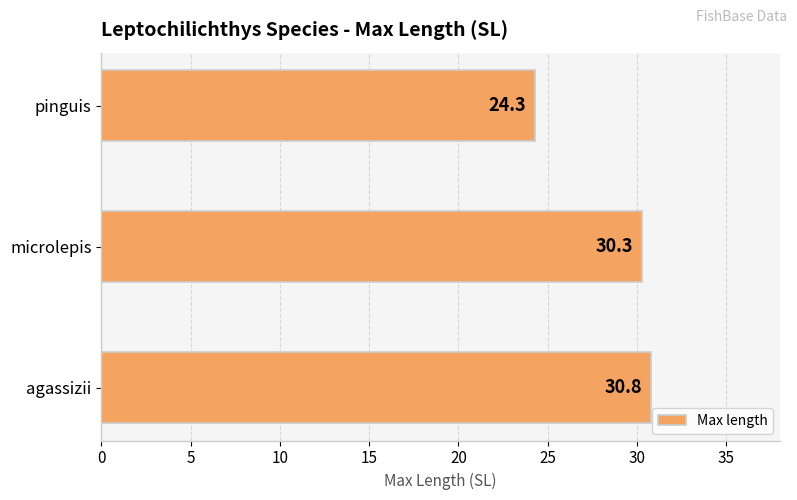

At which category does the chart reach its minimum across all series?

pinguis